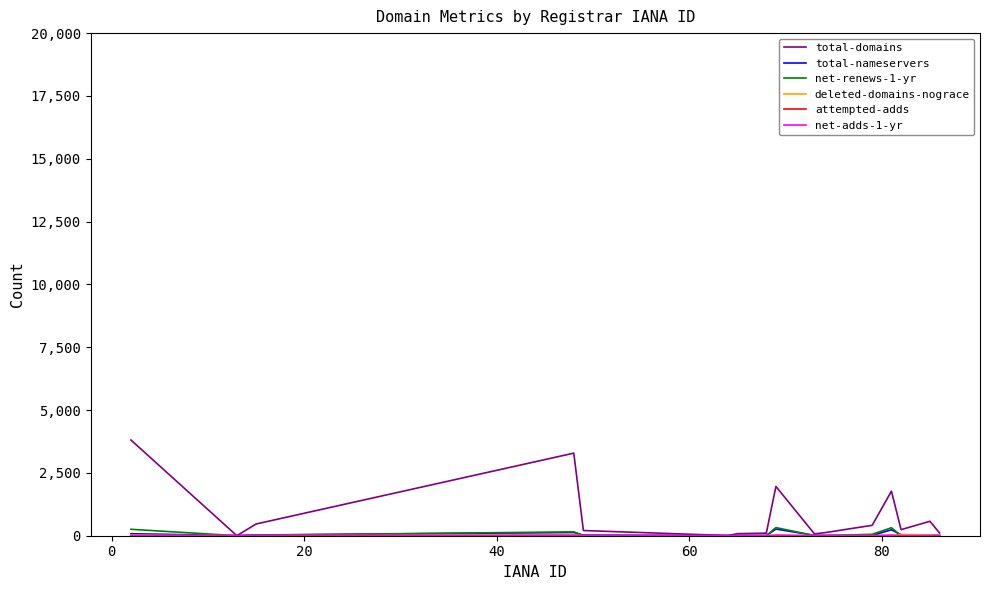

Which series has the largest total across all categories?

total-domains